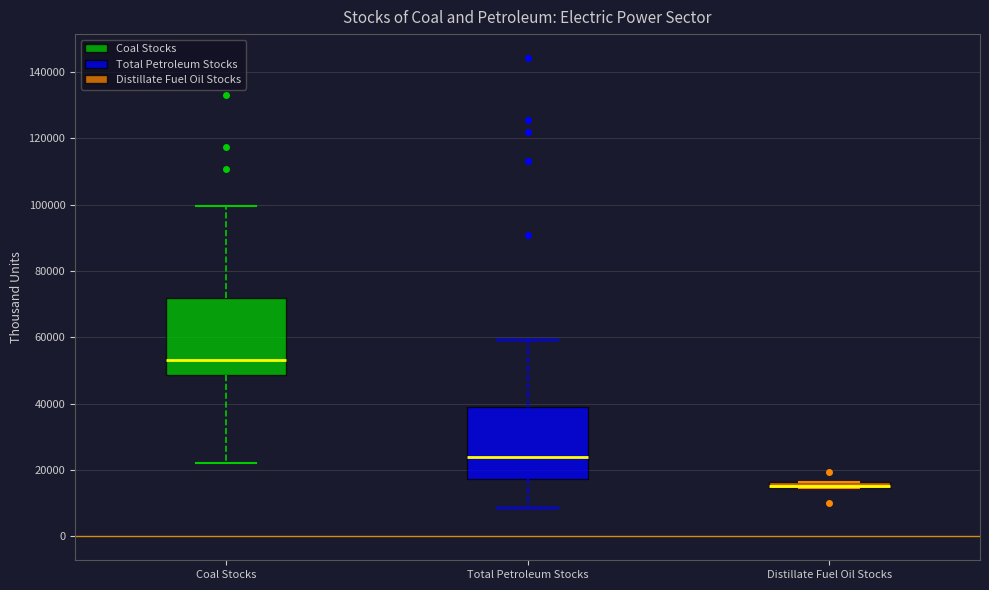

Where is the upper edge of the box for Total Petroleum Stocks on the y-axis? The values are not printed on the chart, so give them approximately, as read against the axis.

40000